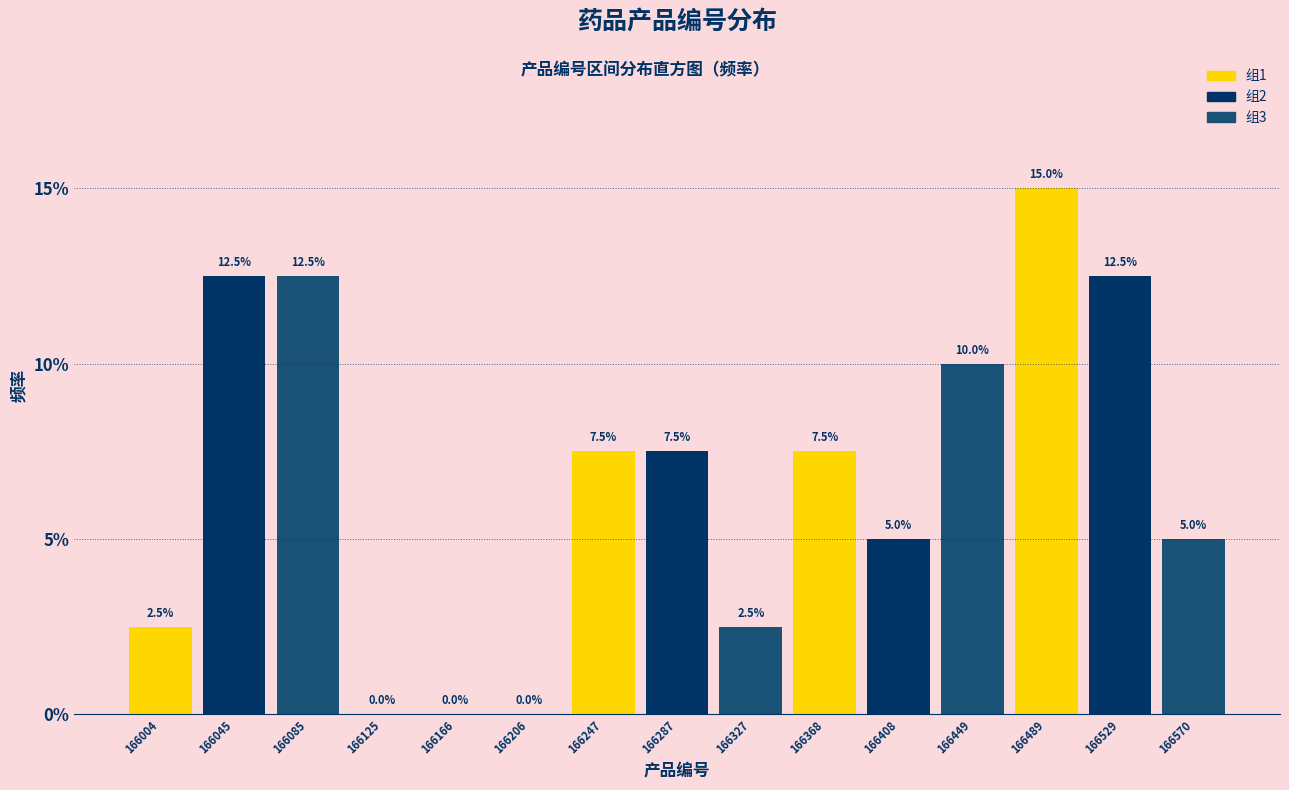

How tall is the bar that spans 166470 to 166510 on the x-axis? The bar edges are not printed on the chart, so give them approximately, as read against the axis.

15.0